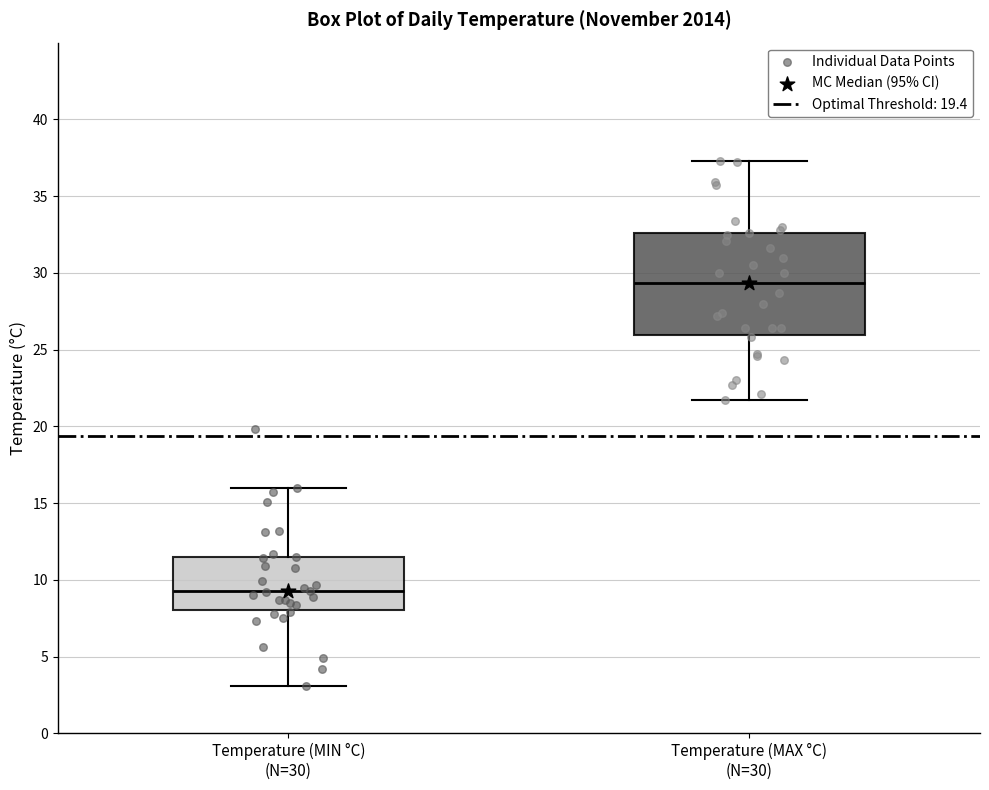

Reading left to right, transcribe this box plot: for each box, give where its median line is, the range the box spans, and where its two whiskers end, as read against the y-axis. The values are not printed on the chart, so give them approximately, as read against the axis.

Temperature (MIN °C) (N=30): median 9.5, box 8.0 to 11.5, whiskers 3.0 to 16.0
Temperature (MAX °C) (N=30): median 29.5, box 26.0 to 32.5, whiskers 21.5 to 37.5